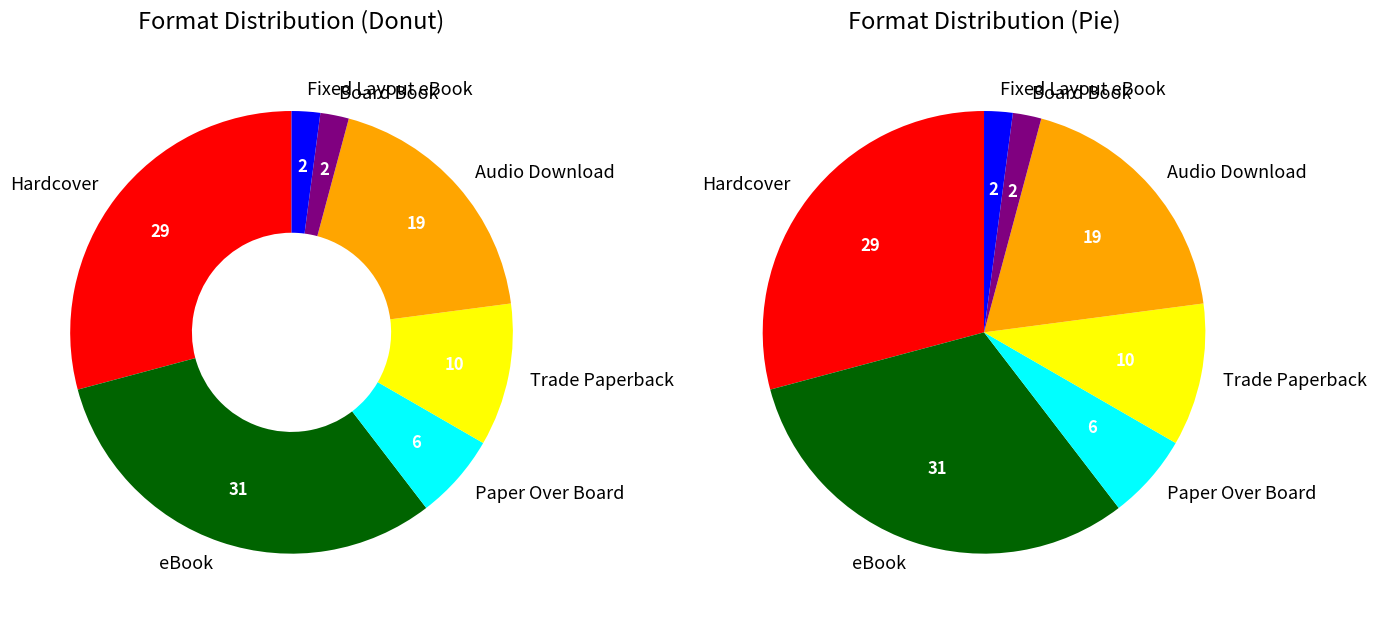

Is it true that Paper Over Board is 12% of the pie?

False